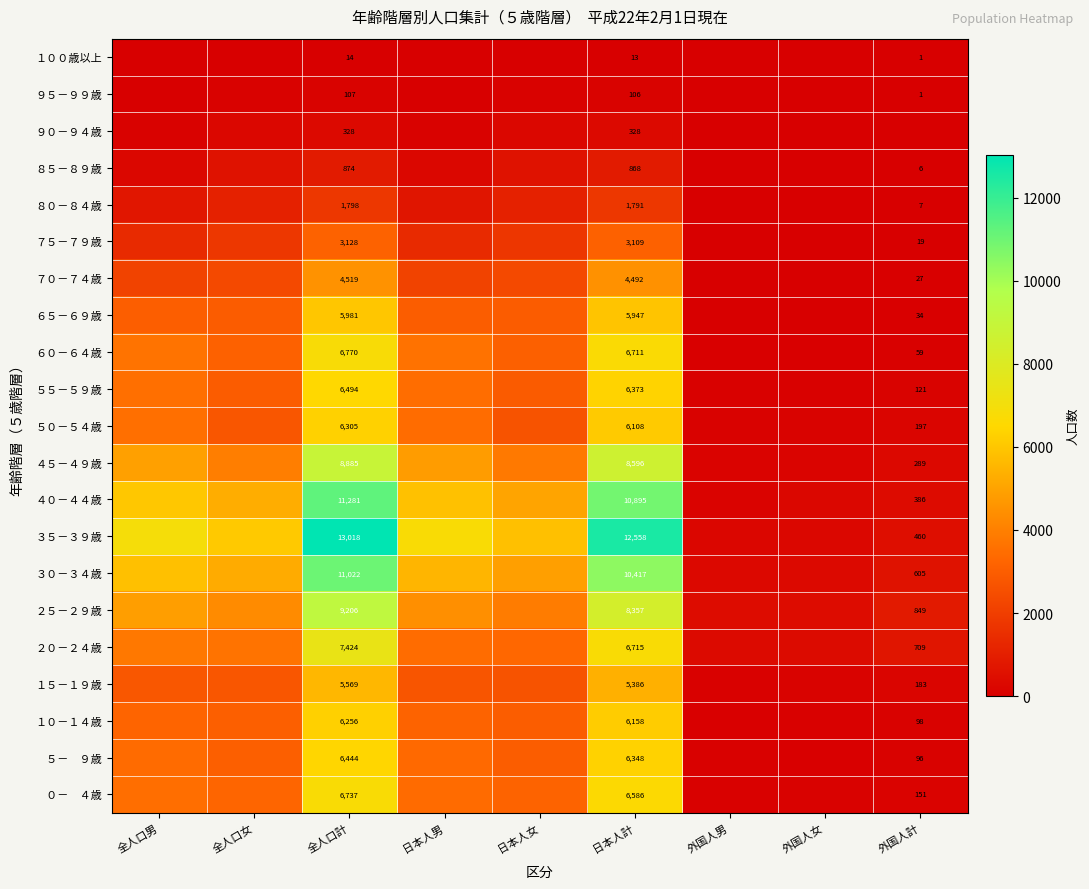

Is the value of ９０－９４歳 at 日本人計 greater than the value of ５０－５４歳 at 日本人計?

No